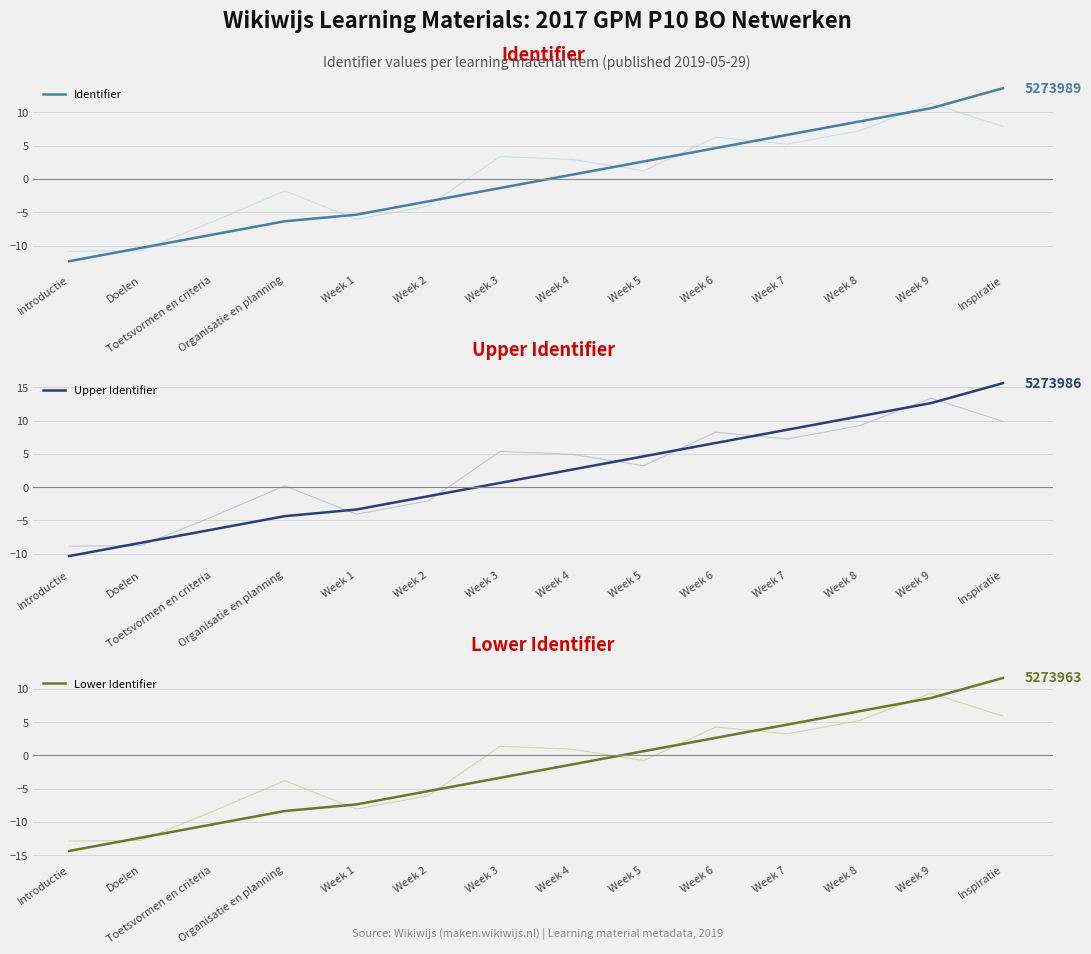

Which series has the largest range (max minus min)?

Identifier